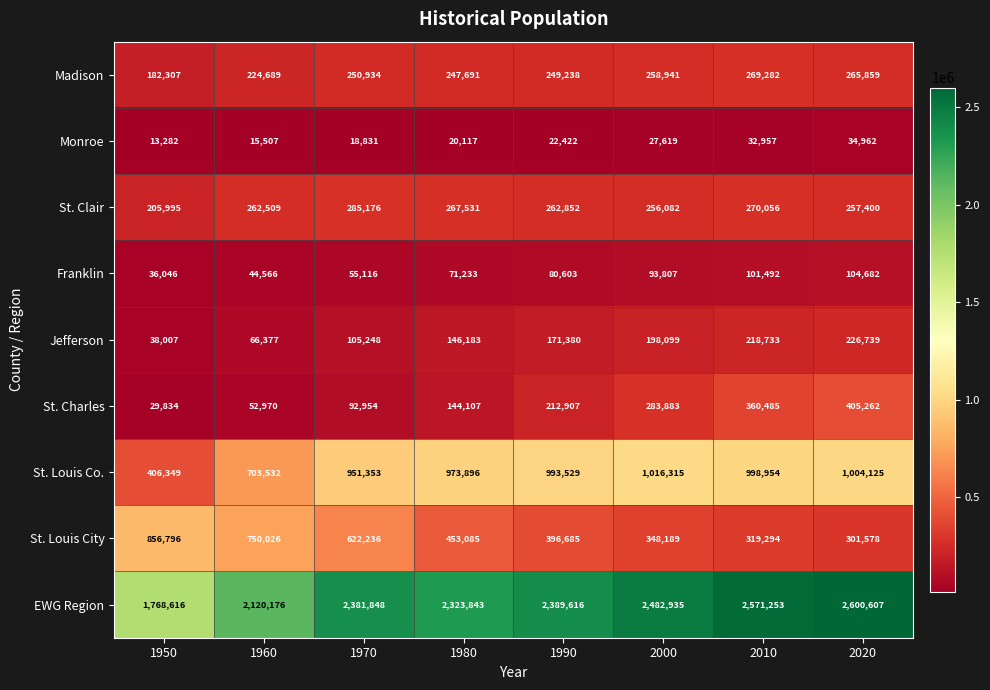

What is the minimum value shown in the chart?

13282